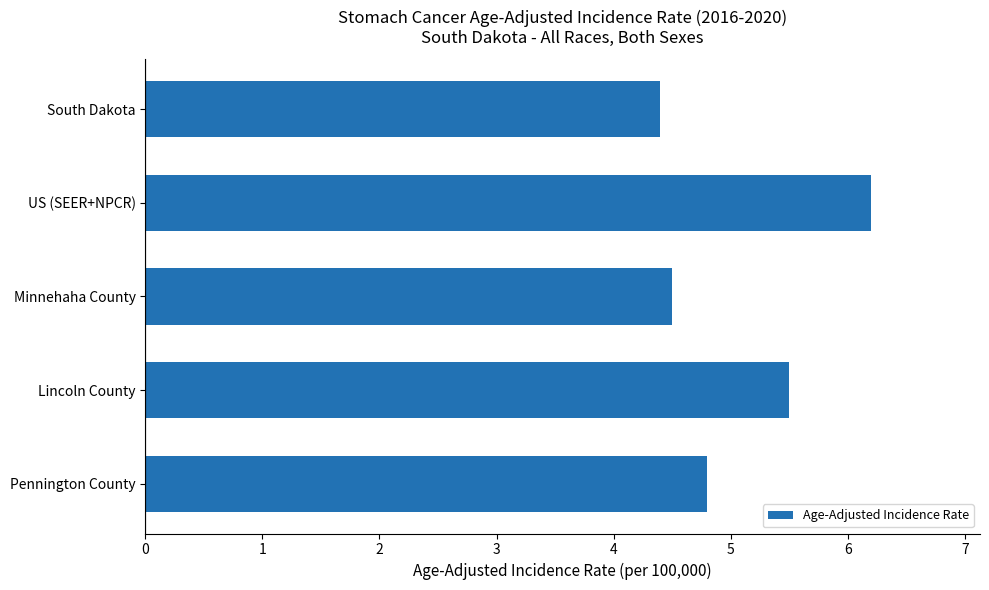

What is the difference between the maximum and minimum values?

1.8